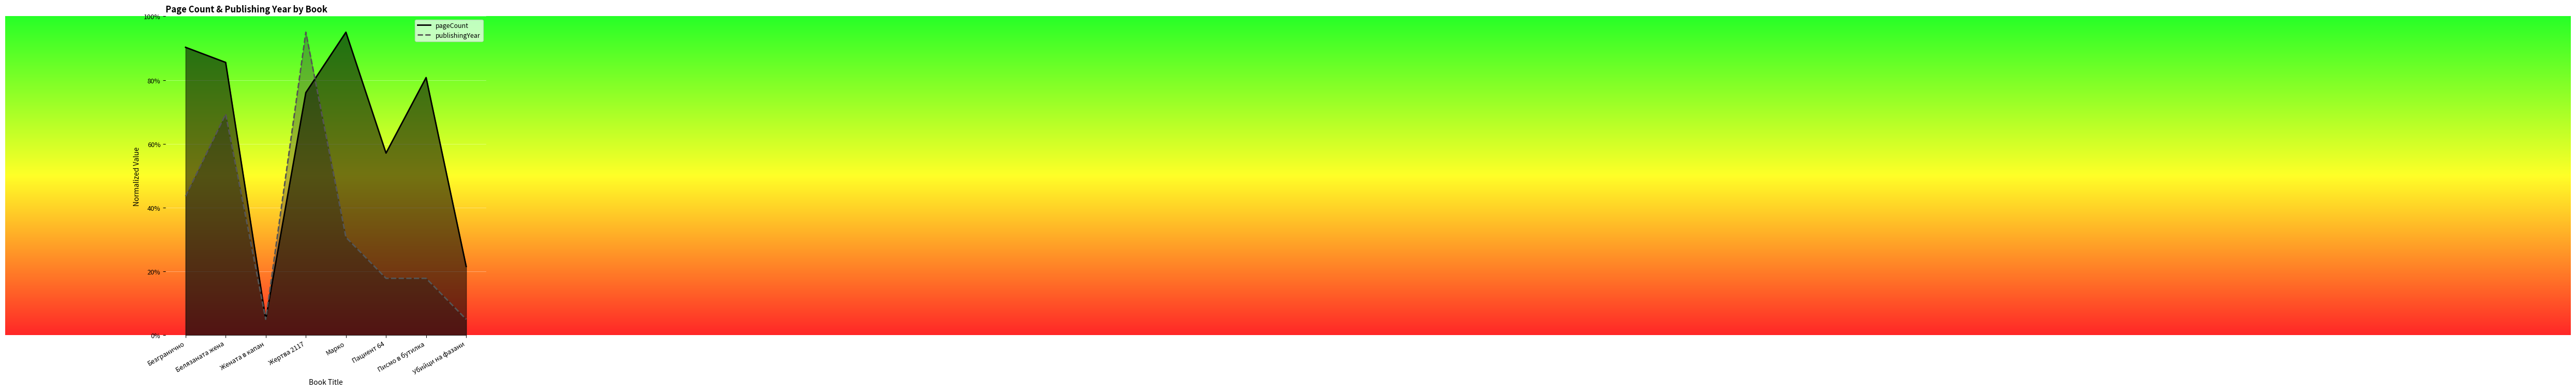

Which label corresponds to the smallest value in the chart?

Жената в капан